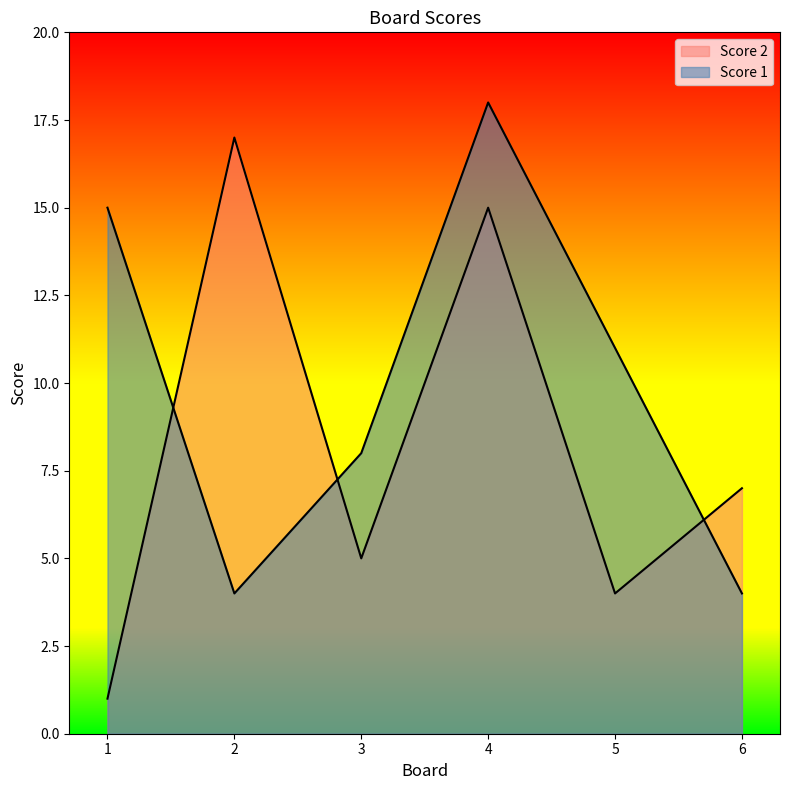

What is the difference between the Score 2 values at 1 and 6?

6